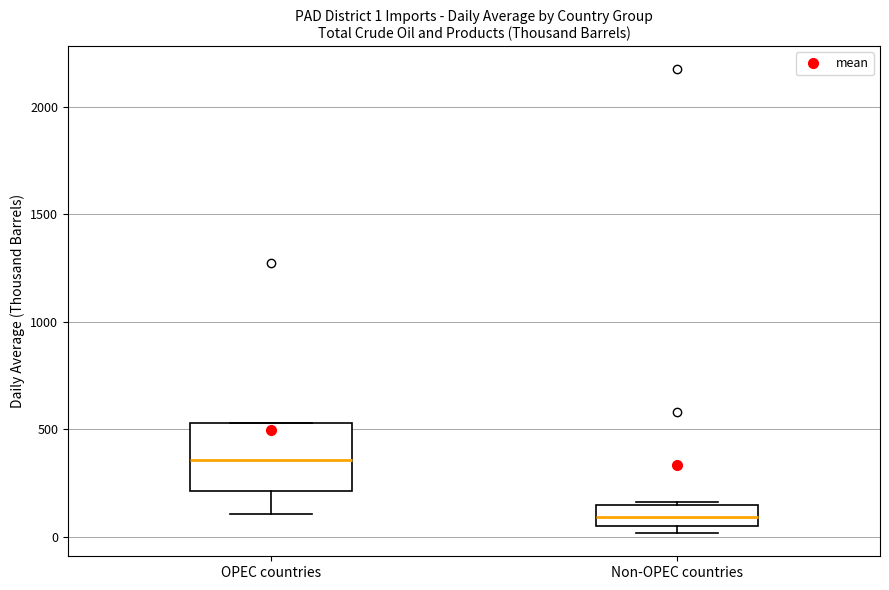

Which box's median line is the highest?

OPEC countries